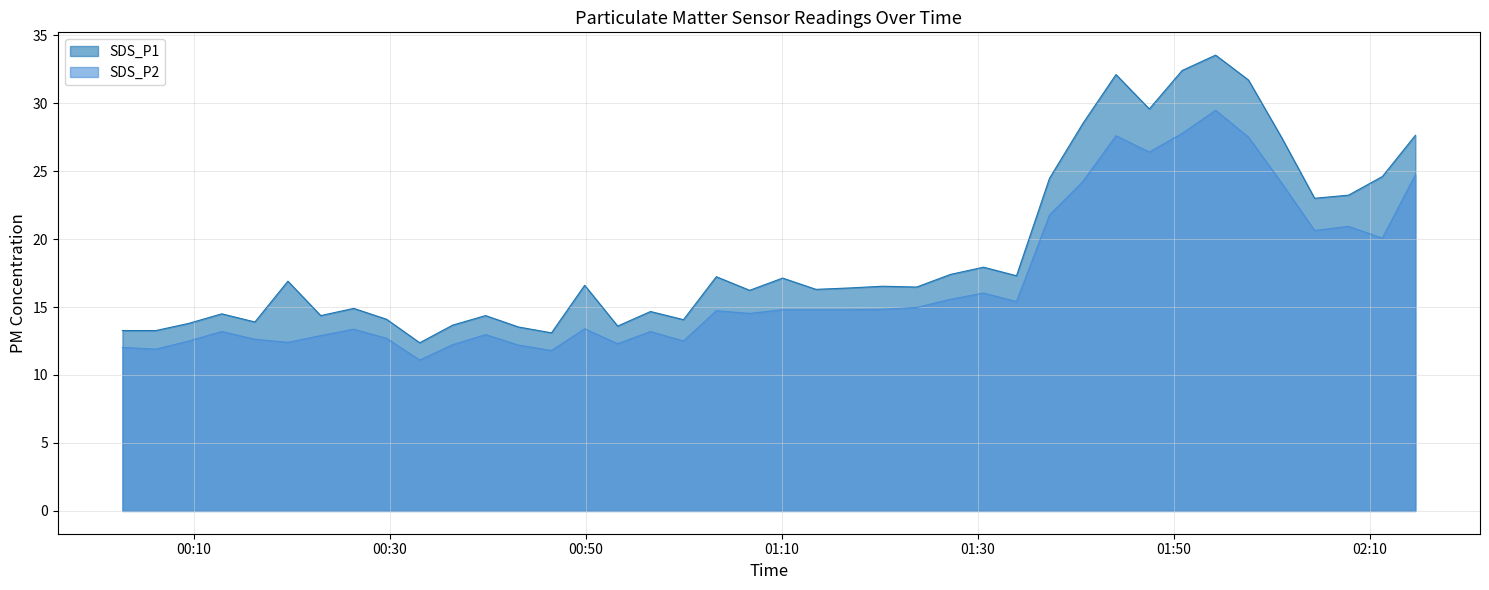

True or false: SDS_P2 and SDS_P1 intersect in this chart.

False